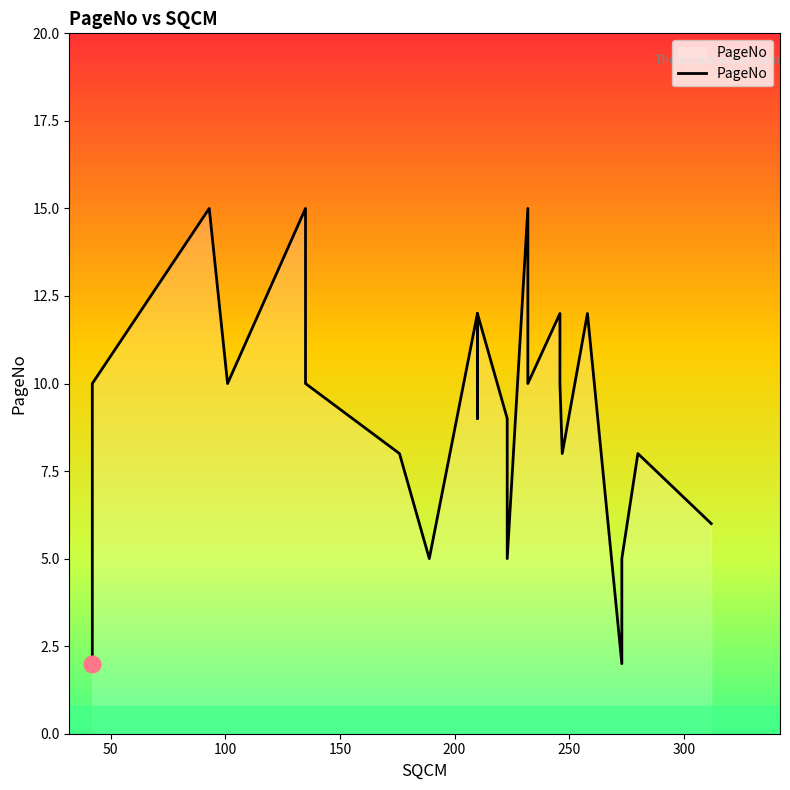

What is the value of the 24th point from the left?

9